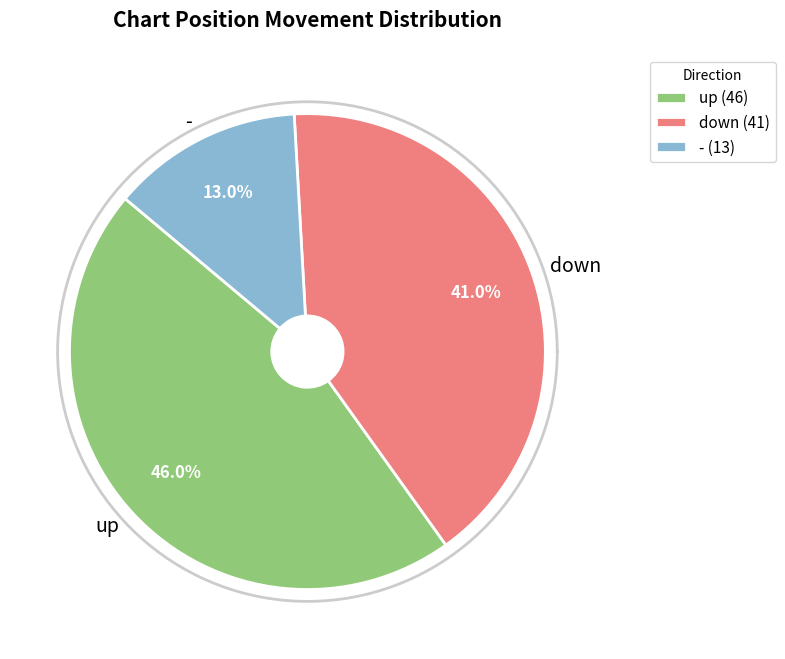

To the nearest percent, what is the average slice percentage?

33%